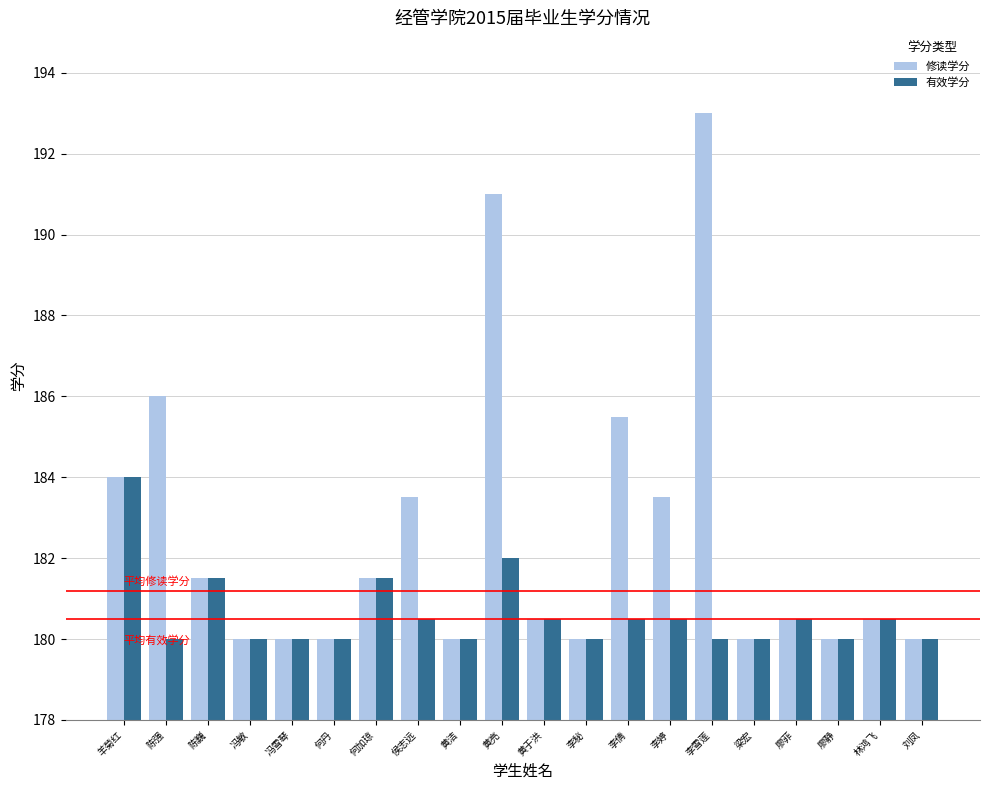

Reading right to left, transcribe all the data shown in this chart.

修读学分: 180.0	180.5	180.0	180.5	180.0	193.0	183.5	185.5	180.0	180.5	191.0	180.0	183.5	181.5	180.0	180.0	180.0	181.5	186.0	184.0
有效学分: 180.0	180.5	180.0	180.5	180.0	180.0	180.5	180.5	180.0	180.5	182.0	180.0	180.5	181.5	180.0	180.0	180.0	181.5	180.0	184.0